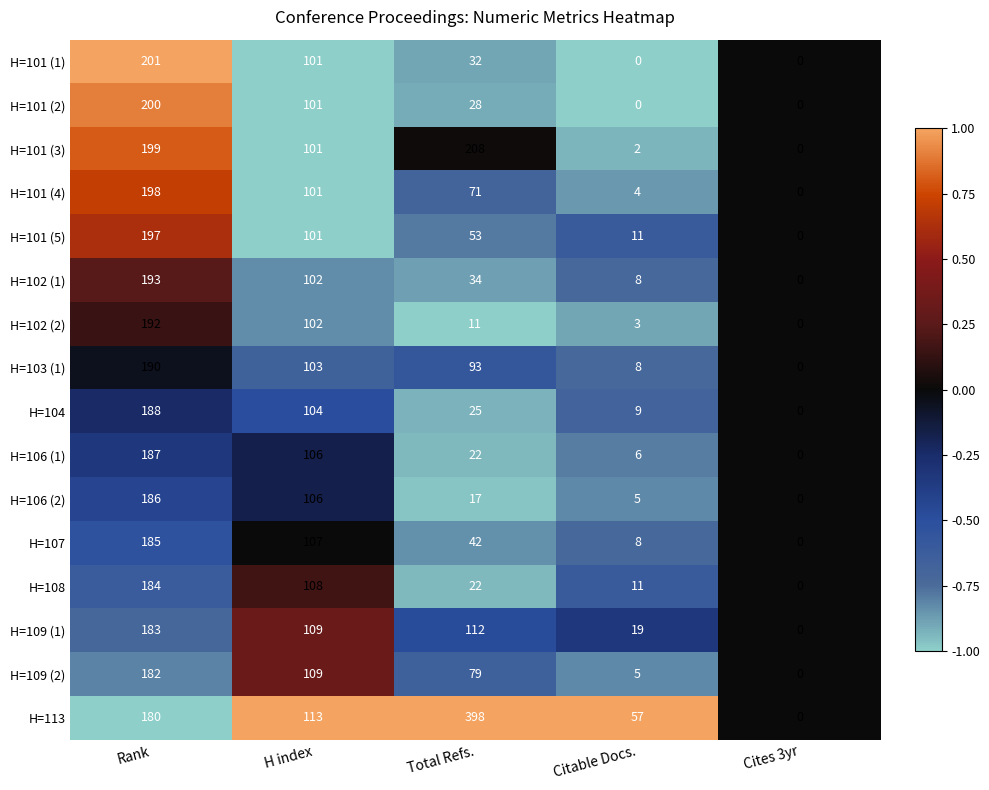

True or false: H=102 (1) has a value of 74 at Cites 3yr.

False